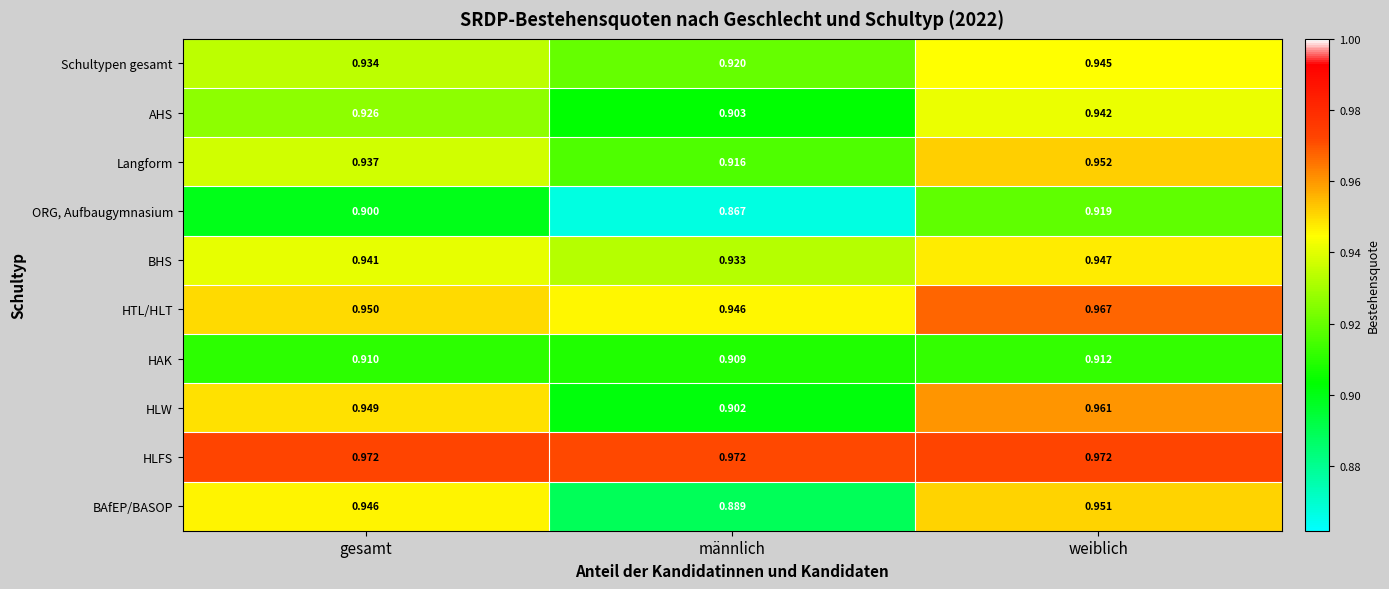

Which series has the widest spread of values?

BAfEP/BASOP